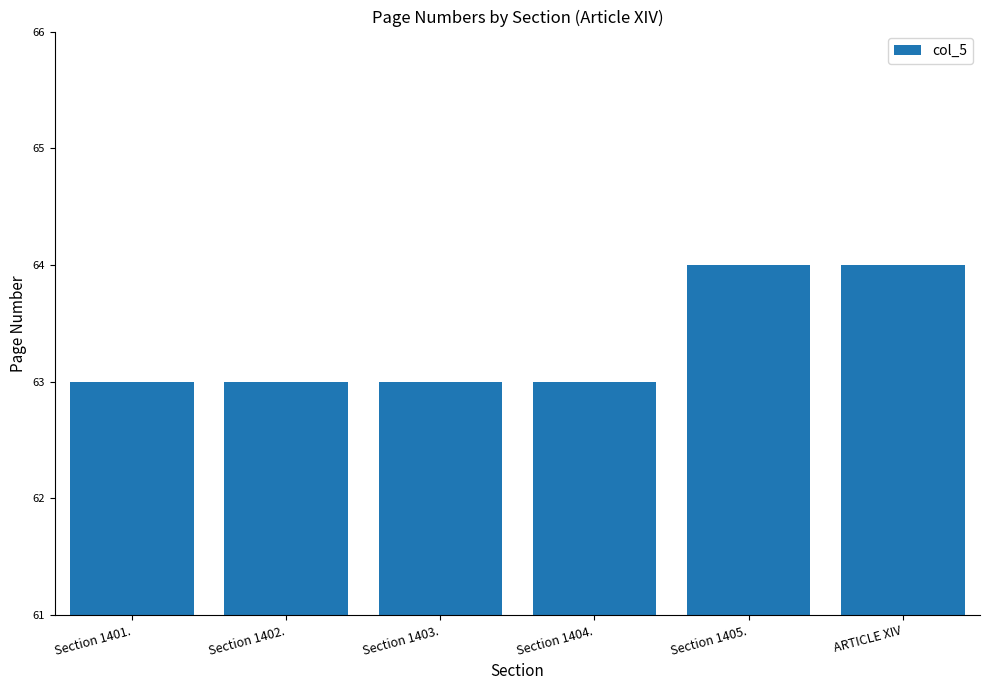

Reading left to right, transcribe all the data shown in this chart.

Section 1401.=63	Section 1402.=63	Section 1403.=63	Section 1404.=63	Section 1405.=64	ARTICLE XIV=64